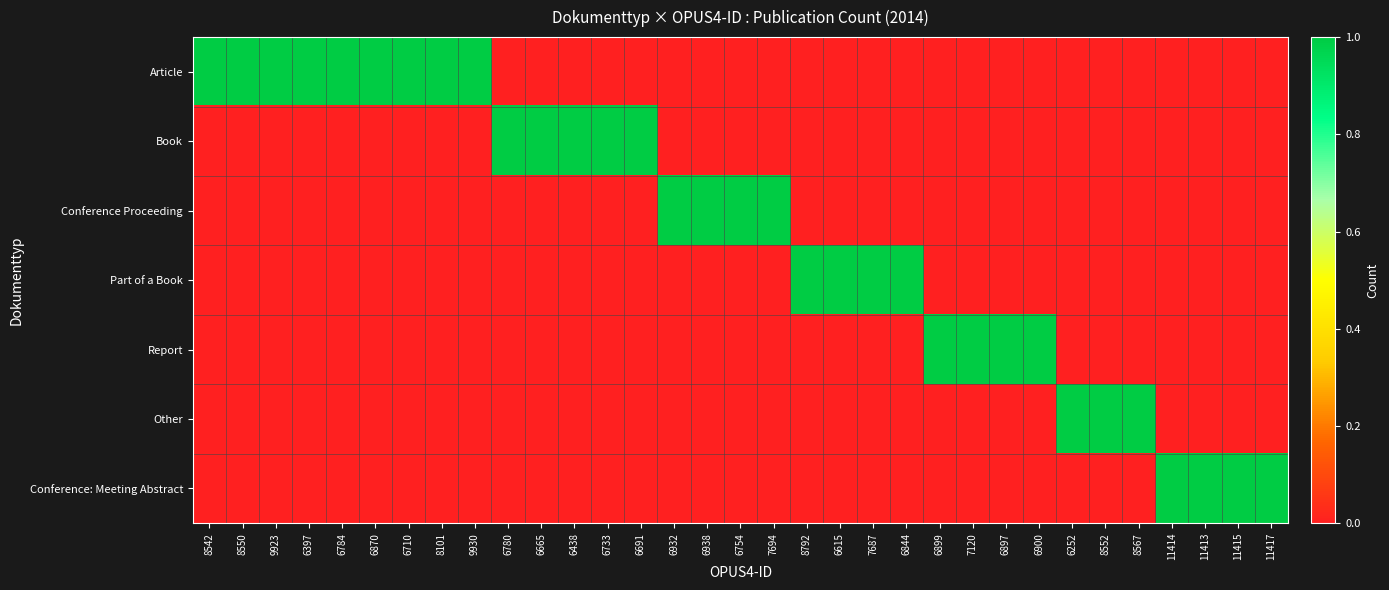

Reading right to left, extract all data points from this chart.

Article: 11417=0	11415=0	11413=0	11414=0	8567=0	8552=0	6252=0	6900=0	6897=0	7120=0	6899=0	6844=0	7687=0	6615=0	8792=0	7694=0	6754=0	6938=0	6932=0	6691=0	6733=0	6438=0	6665=0	6780=0	9930=1	8101=1	6710=1	6870=1	6784=1	6397=1	9923=1	8550=1	8542=1
Book: 11417=0	11415=0	11413=0	11414=0	8567=0	8552=0	6252=0	6900=0	6897=0	7120=0	6899=0	6844=0	7687=0	6615=0	8792=0	7694=0	6754=0	6938=0	6932=0	6691=1	6733=1	6438=1	6665=1	6780=1	9930=0	8101=0	6710=0	6870=0	6784=0	6397=0	9923=0	8550=0	8542=0
Conference Proceeding: 11417=0	11415=0	11413=0	11414=0	8567=0	8552=0	6252=0	6900=0	6897=0	7120=0	6899=0	6844=0	7687=0	6615=0	8792=0	7694=1	6754=1	6938=1	6932=1	6691=0	6733=0	6438=0	6665=0	6780=0	9930=0	8101=0	6710=0	6870=0	6784=0	6397=0	9923=0	8550=0	8542=0
Part of a Book: 11417=0	11415=0	11413=0	11414=0	8567=0	8552=0	6252=0	6900=0	6897=0	7120=0	6899=0	6844=1	7687=1	6615=1	8792=1	7694=0	6754=0	6938=0	6932=0	6691=0	6733=0	6438=0	6665=0	6780=0	9930=0	8101=0	6710=0	6870=0	6784=0	6397=0	9923=0	8550=0	8542=0
Report: 11417=0	11415=0	11413=0	11414=0	8567=0	8552=0	6252=0	6900=1	6897=1	7120=1	6899=1	6844=0	7687=0	6615=0	8792=0	7694=0	6754=0	6938=0	6932=0	6691=0	6733=0	6438=0	6665=0	6780=0	9930=0	8101=0	6710=0	6870=0	6784=0	6397=0	9923=0	8550=0	8542=0
Other: 11417=0	11415=0	11413=0	11414=0	8567=1	8552=1	6252=1	6900=0	6897=0	7120=0	6899=0	6844=0	7687=0	6615=0	8792=0	7694=0	6754=0	6938=0	6932=0	6691=0	6733=0	6438=0	6665=0	6780=0	9930=0	8101=0	6710=0	6870=0	6784=0	6397=0	9923=0	8550=0	8542=0
Conference: Meeting Abstract: 11417=1	11415=1	11413=1	11414=1	8567=0	8552=0	6252=0	6900=0	6897=0	7120=0	6899=0	6844=0	7687=0	6615=0	8792=0	7694=0	6754=0	6938=0	6932=0	6691=0	6733=0	6438=0	6665=0	6780=0	9930=0	8101=0	6710=0	6870=0	6784=0	6397=0	9923=0	8550=0	8542=0